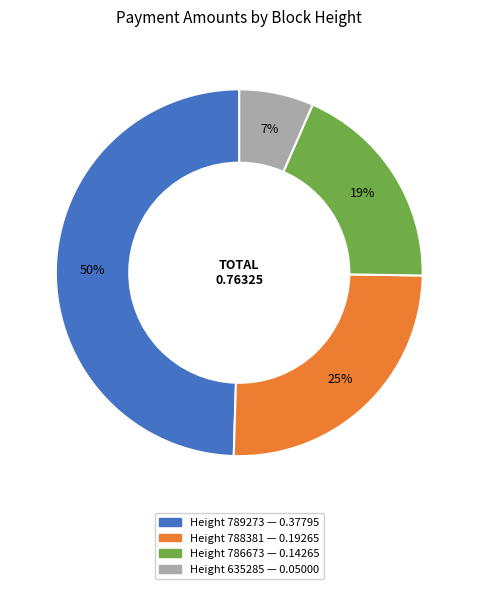

Is there any slice that represents more than half of the pie?

No